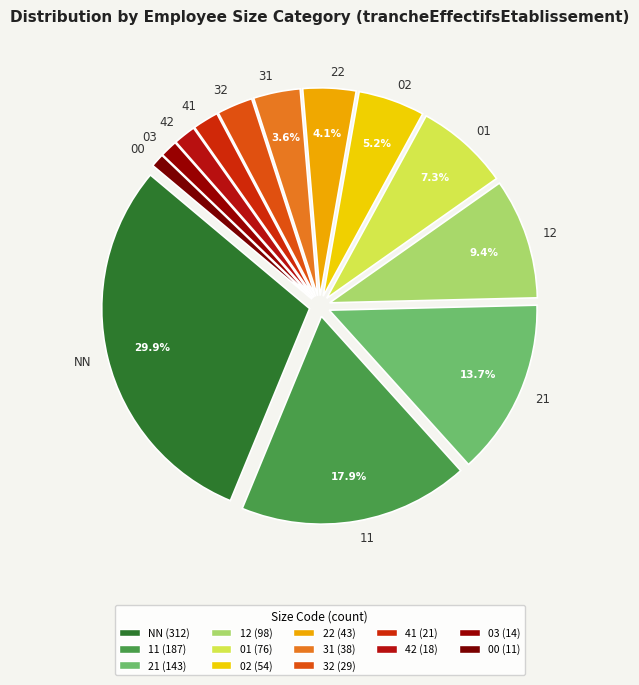

Is the sum of 21 and 02 greater than half?

No